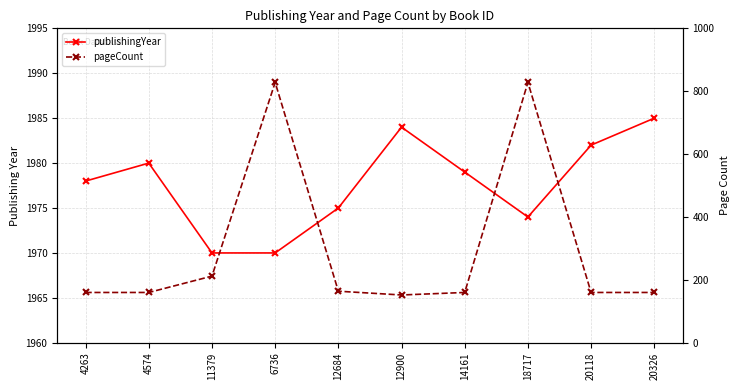

What are all the series names shown in the legend?

publishingYear, pageCount